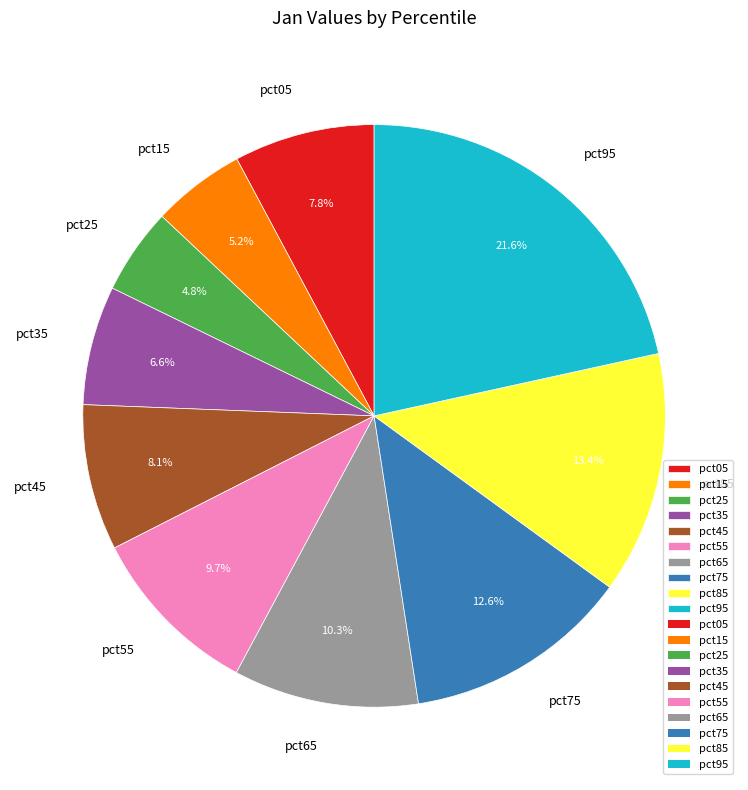

Is it true that pct65 is 4% of the pie?

False